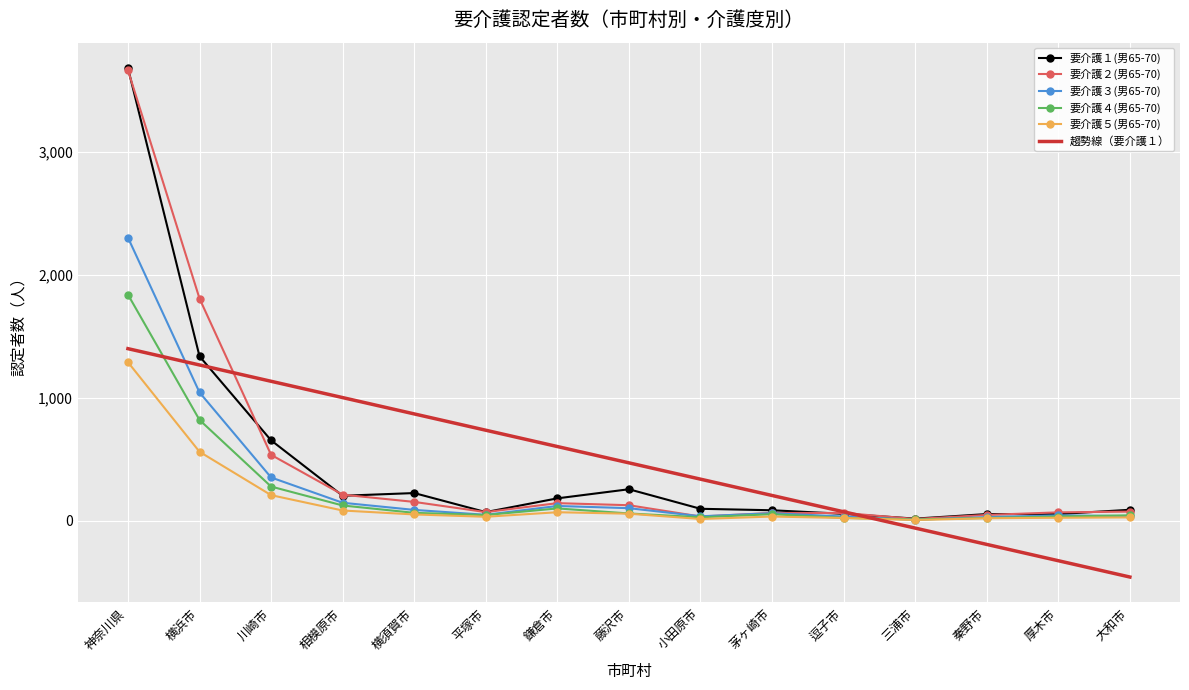

Is the value of 趨勢線（要介護１） at 横須賀市 greater than the value of 要介護２(男65-70) at 茅ヶ崎市?

Yes